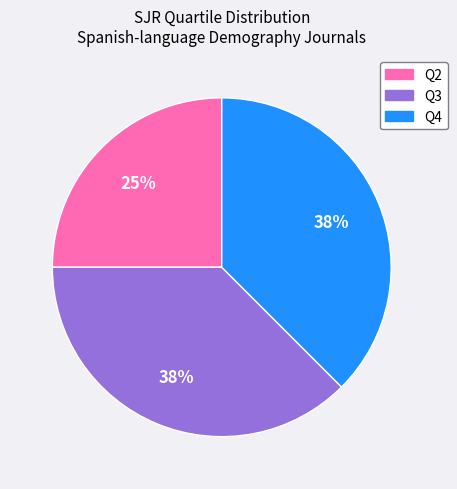

To the nearest percent, what is the average slice percentage?

33%